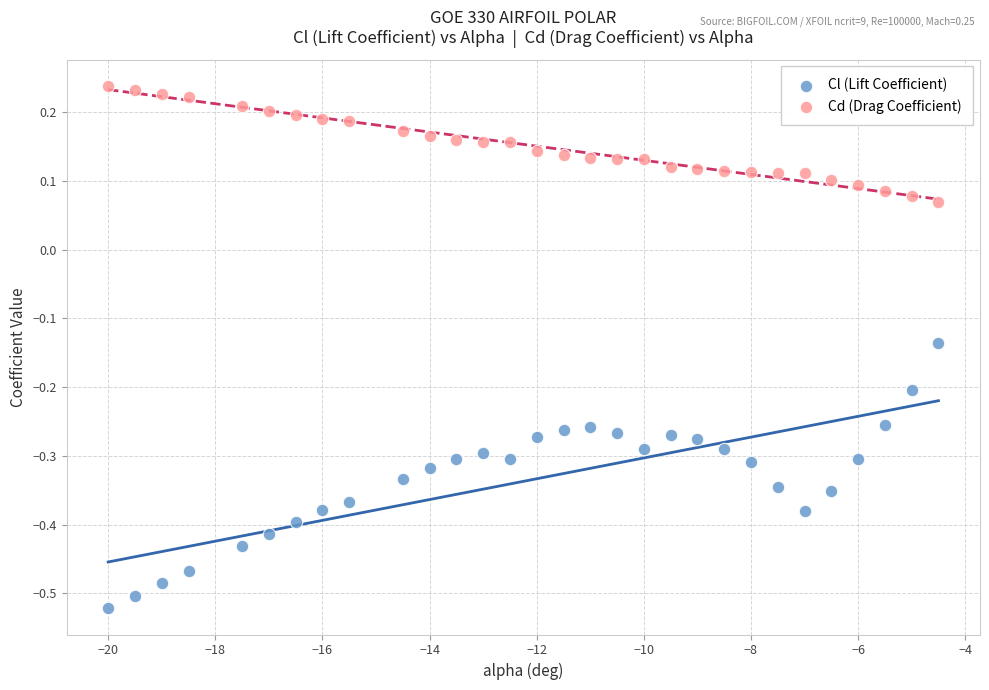

What are all the series names shown in the legend?

Cl (Lift Coefficient), Cd (Drag Coefficient)